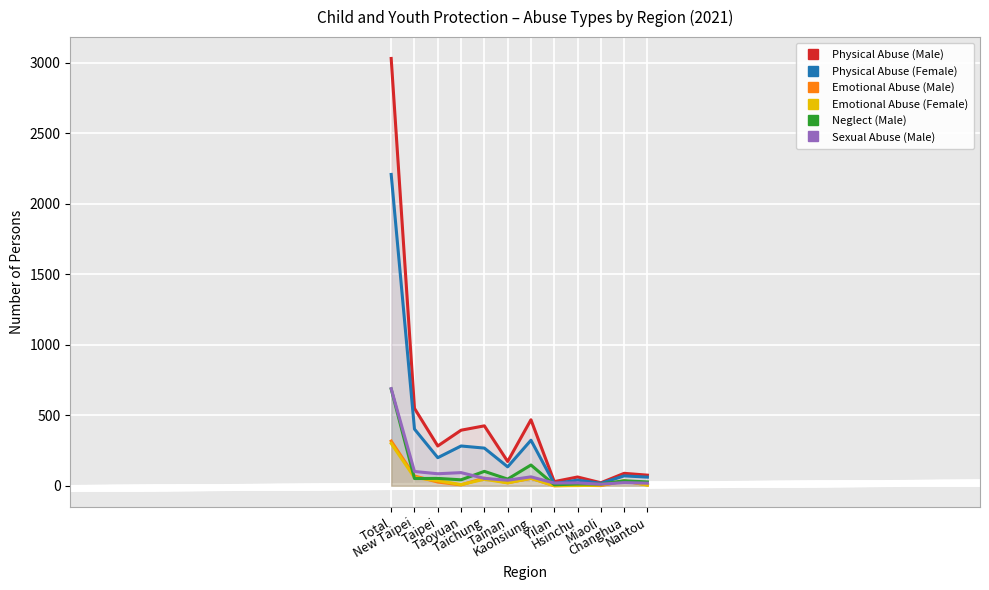

What is the sum of the Physical Abuse (Female) values at Hsinchu and Miaoli?

57